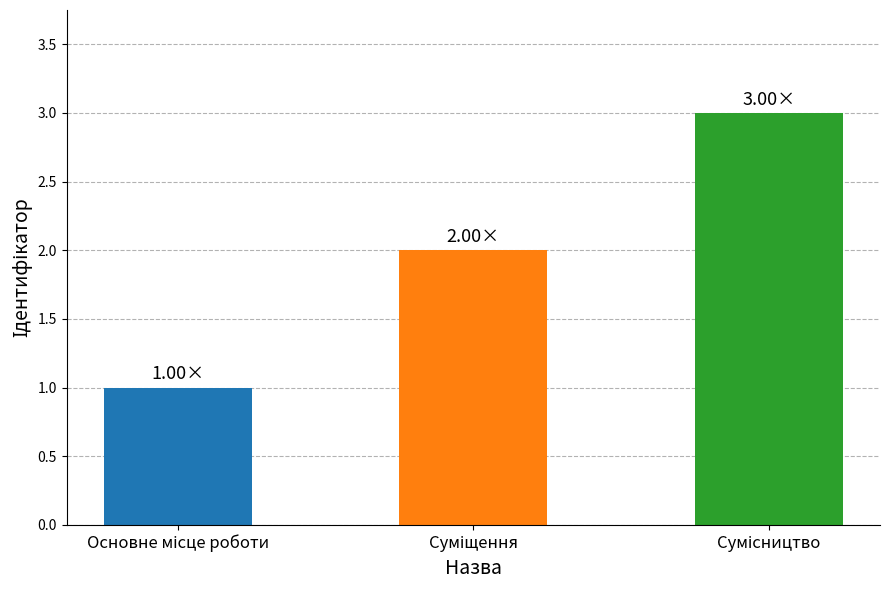

What is the sum of all values?

6